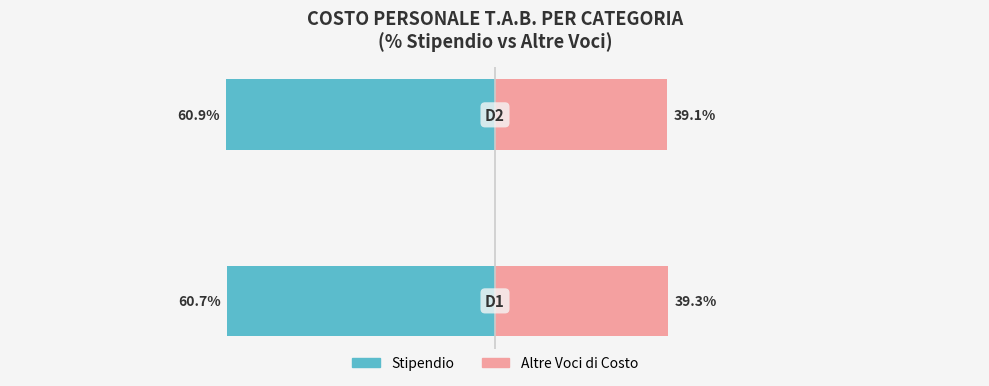

Count the Altre Voci di Costo values in the range 39 to 40.

2